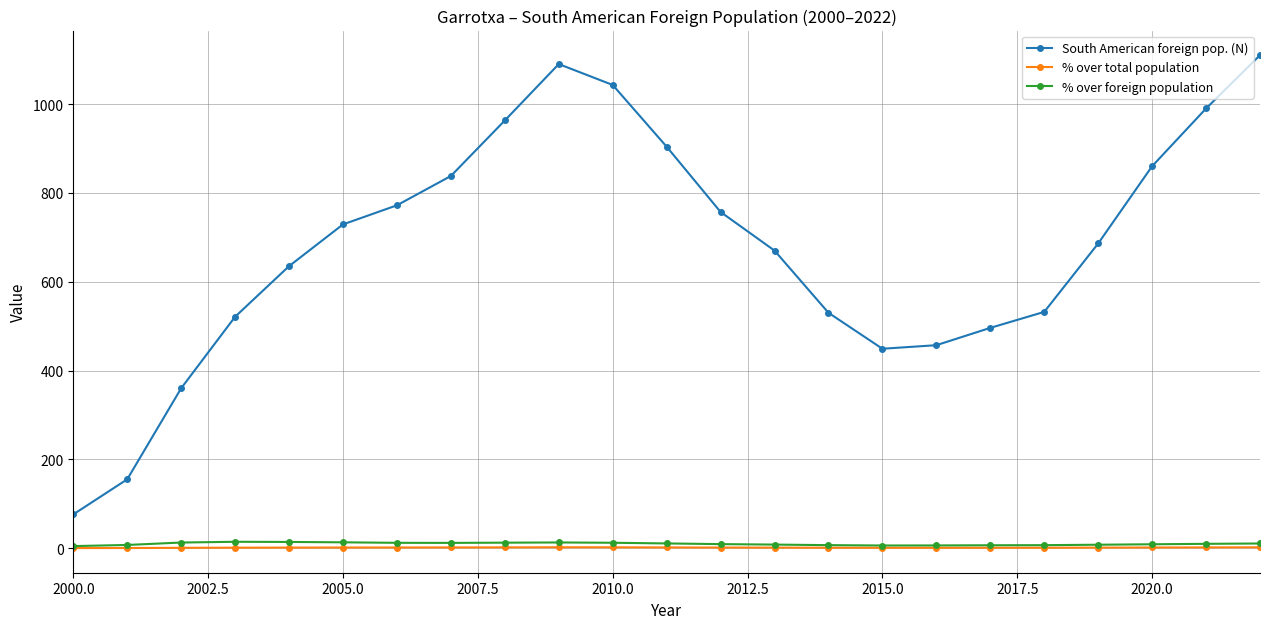

True or false: South American foreign pop. (N) and % over foreign population cross at least once.

False